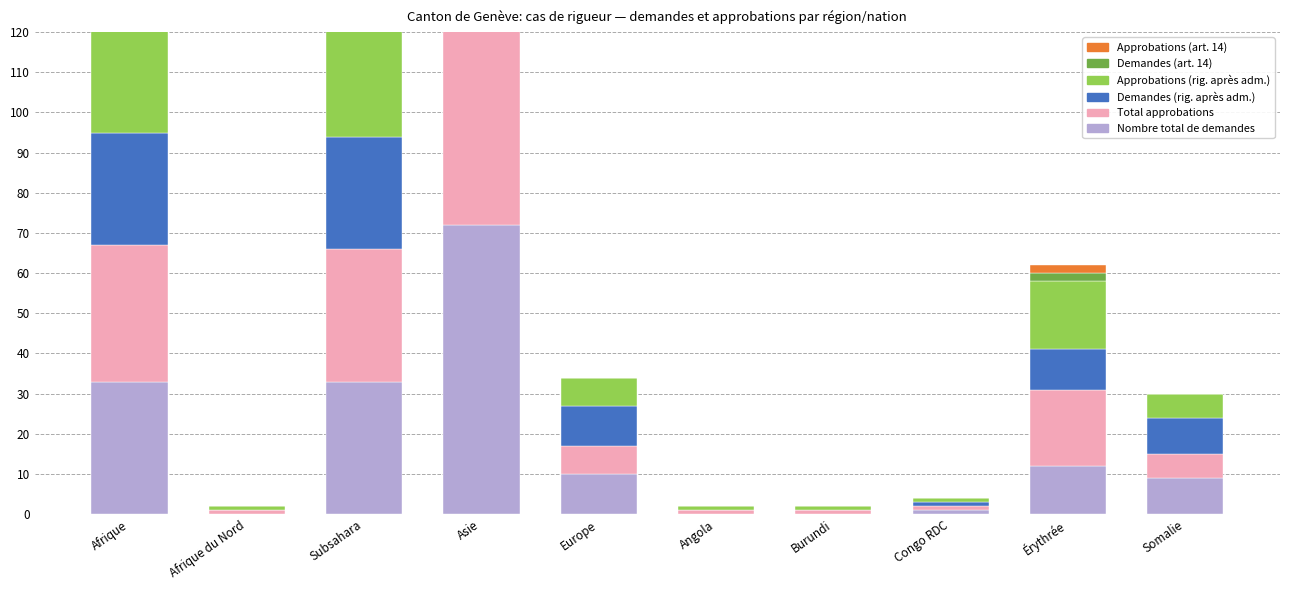

Between Burundi and Afrique, which is larger?

Afrique